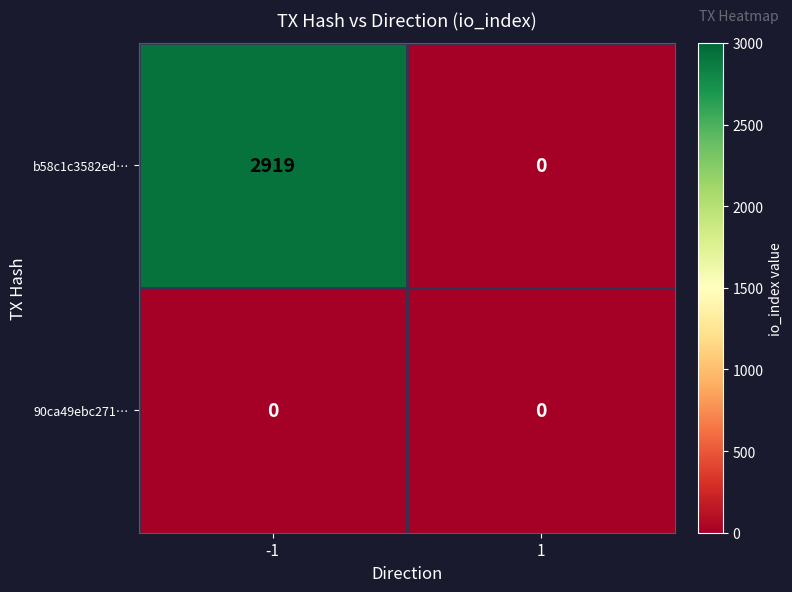

Rank the series by their maximum value, from lowest to highest.

90ca49ebc271…, b58c1c3582ed…